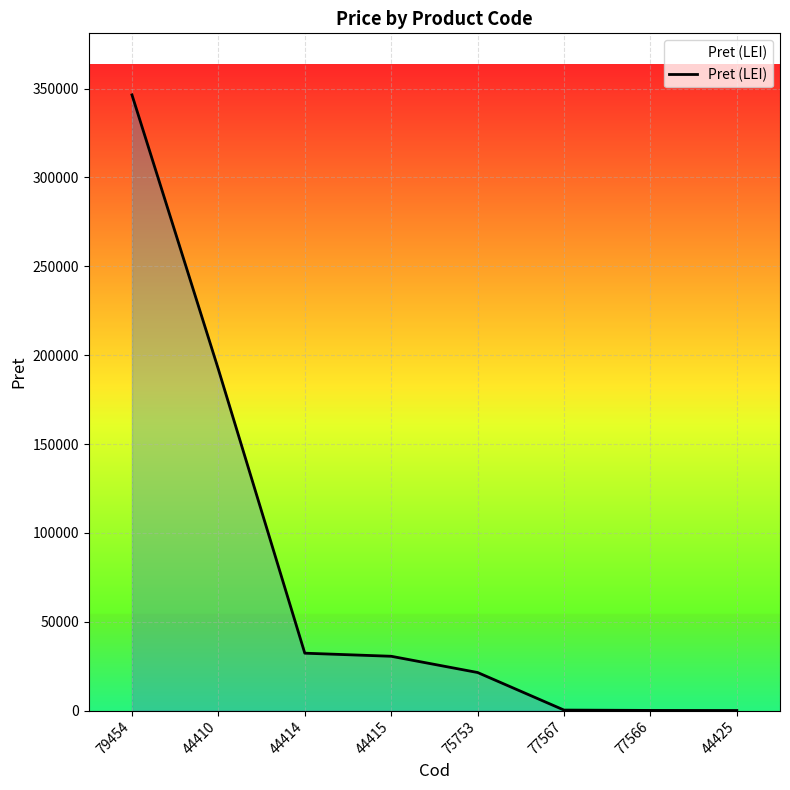

How many categories are shown in the chart?

8